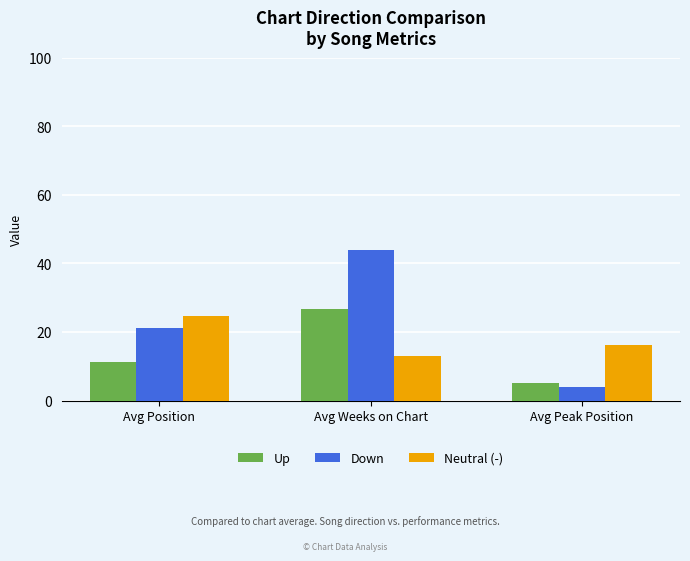

Rank the series by their average value, from lowest to highest.

Up, Neutral (-), Down